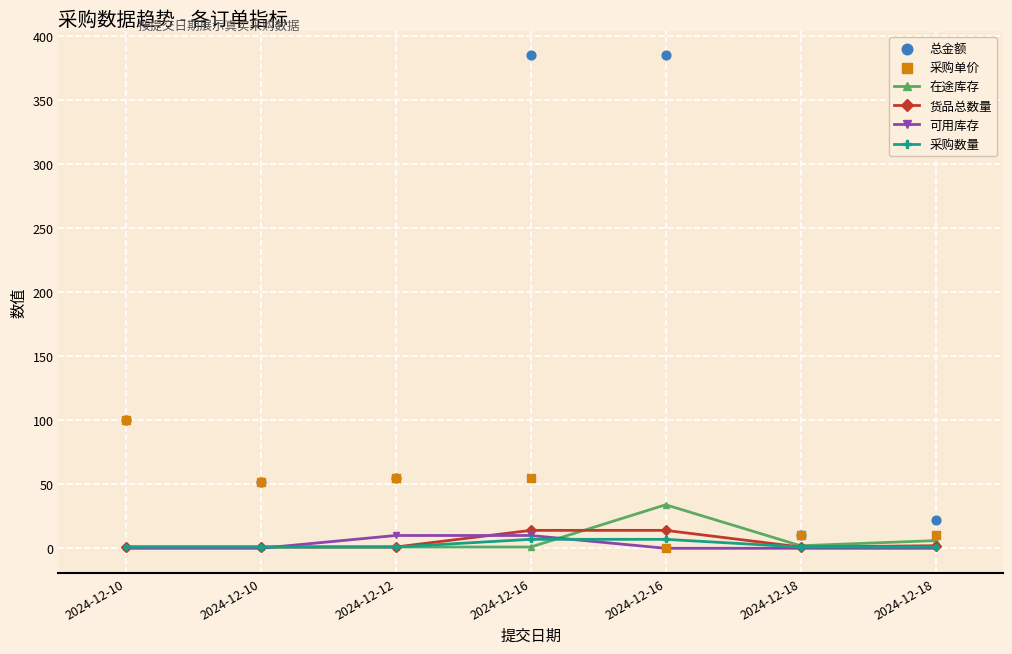

At which category is the sum across all series the highest?

2024-12-16